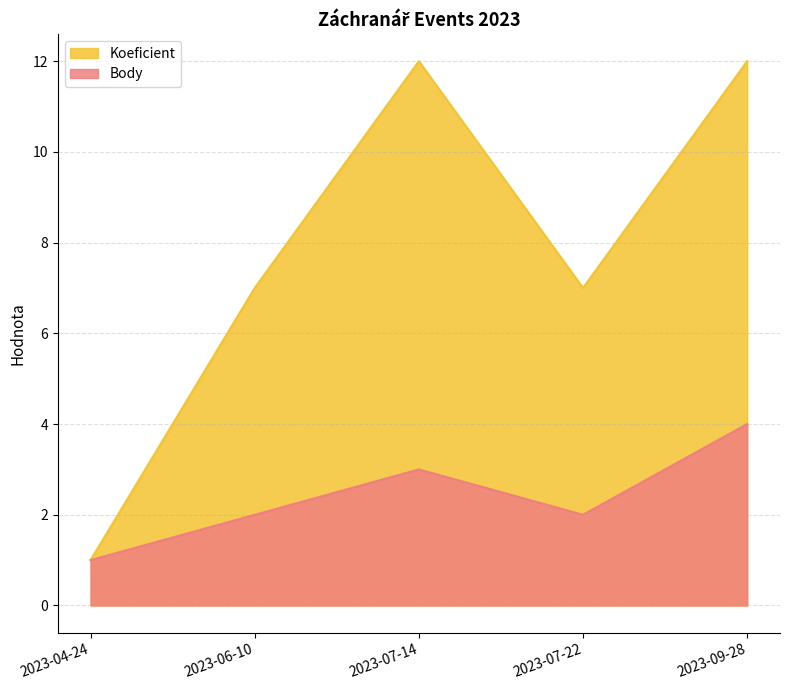

What is the difference between the maximum and minimum values in the Body series?

3